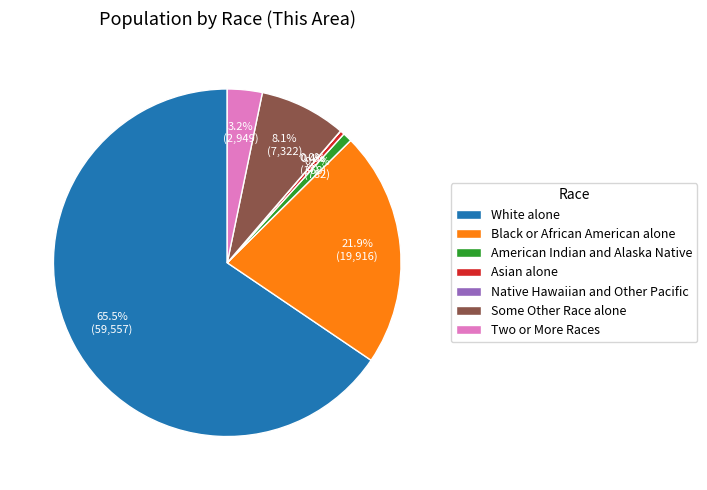

Is it true that Black or African American alone is 37% of the pie?

False